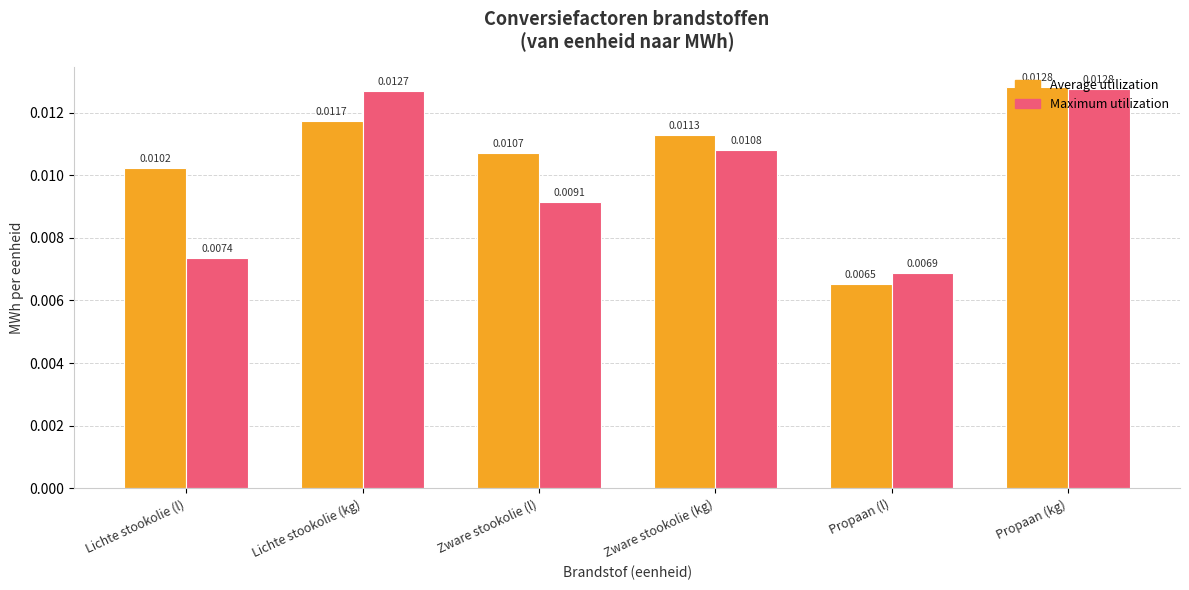

Which series has the largest range (max minus min)?

Average utilization